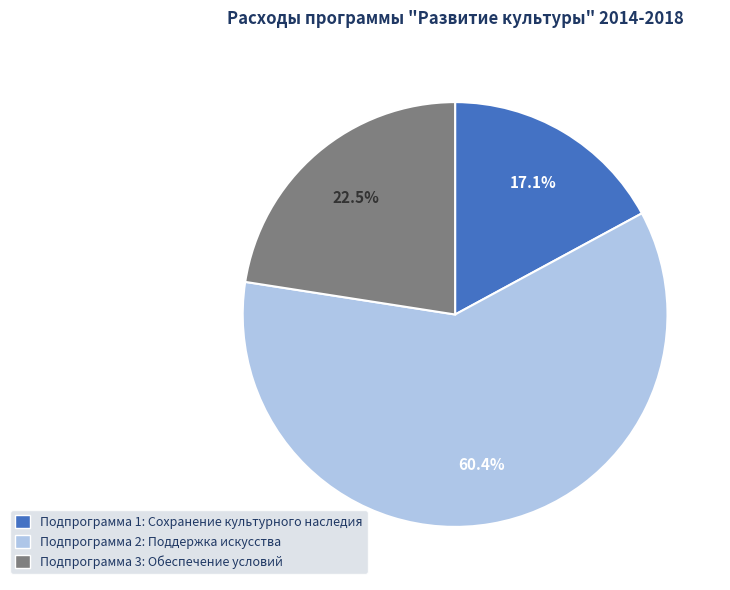

How many segments does this pie chart have?

3